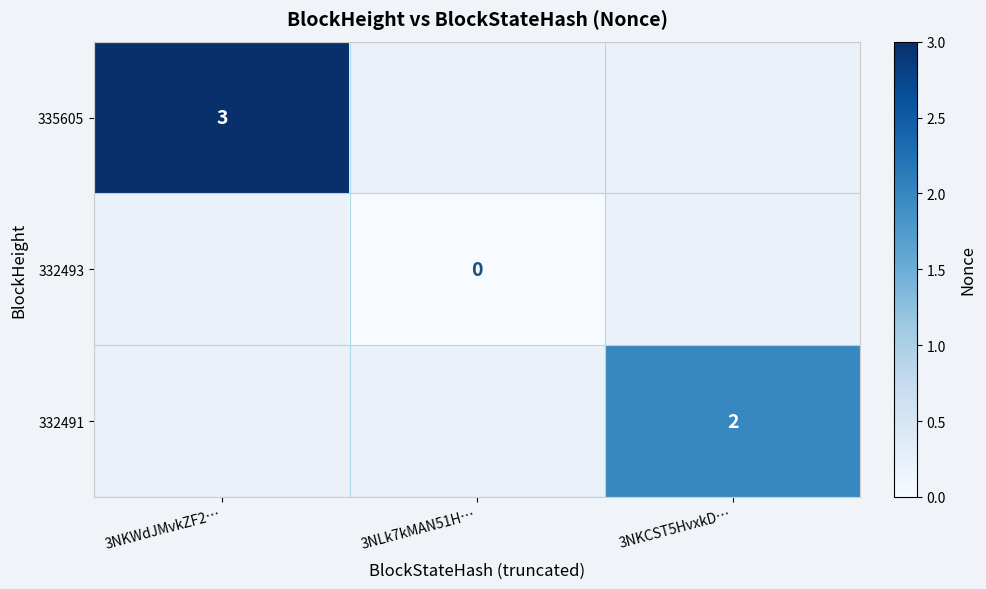

Is it true that 335605 equals 5 at 3NKWdJMvkZF2…?

False